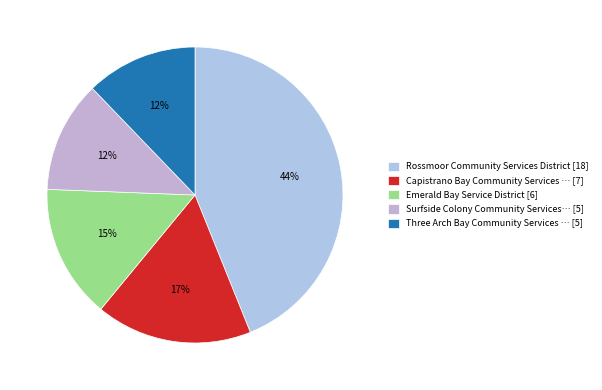

Rank the categories by value from highest to lowest.

Rossmoor Community Services District, Capistrano Bay Community Services District, Emerald Bay Service District, Surfside Colony Community Services District, Three Arch Bay Community Services District